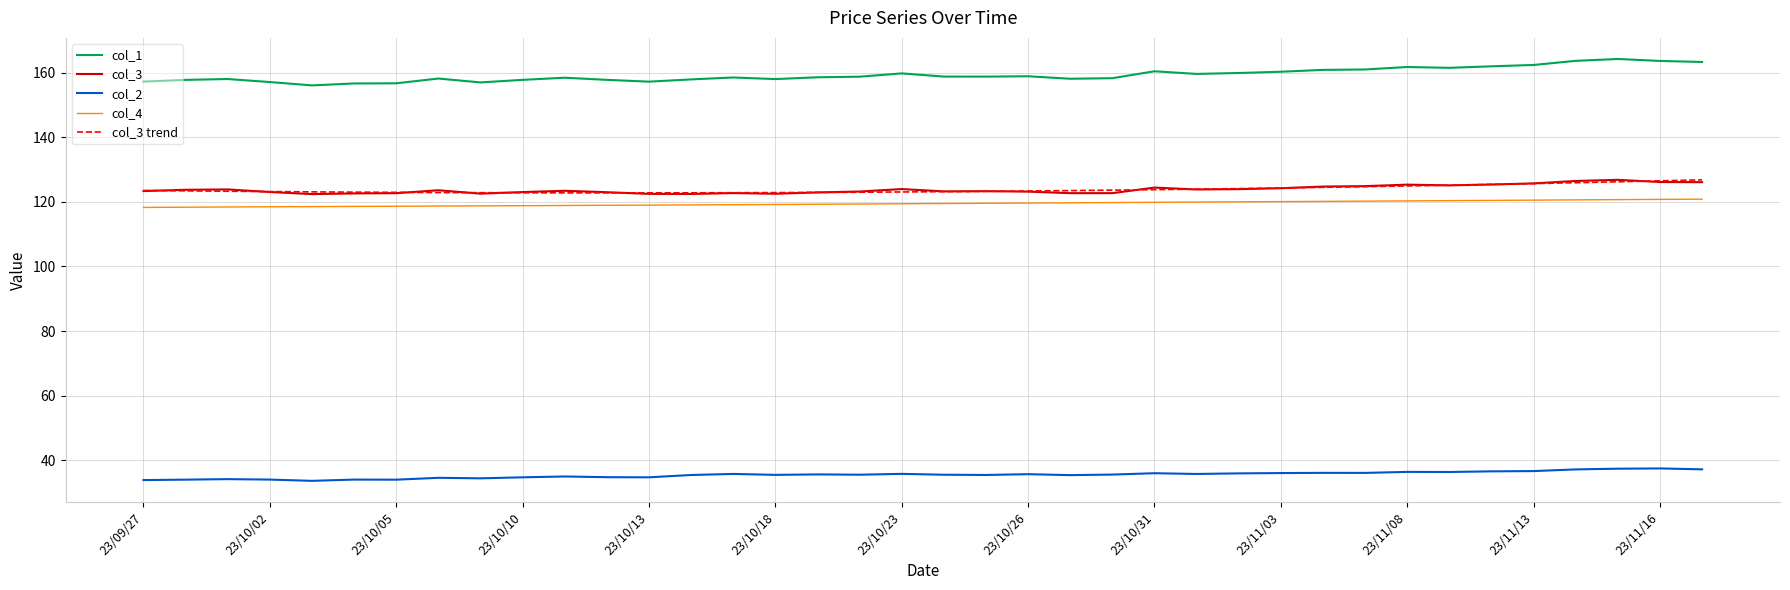

What is the highest value of the col_3 trend series?

126.8